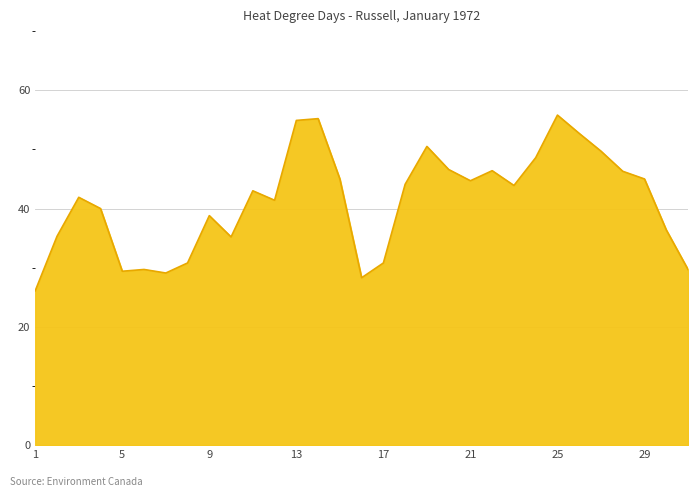

What is the minimum value shown in the chart?

26.1